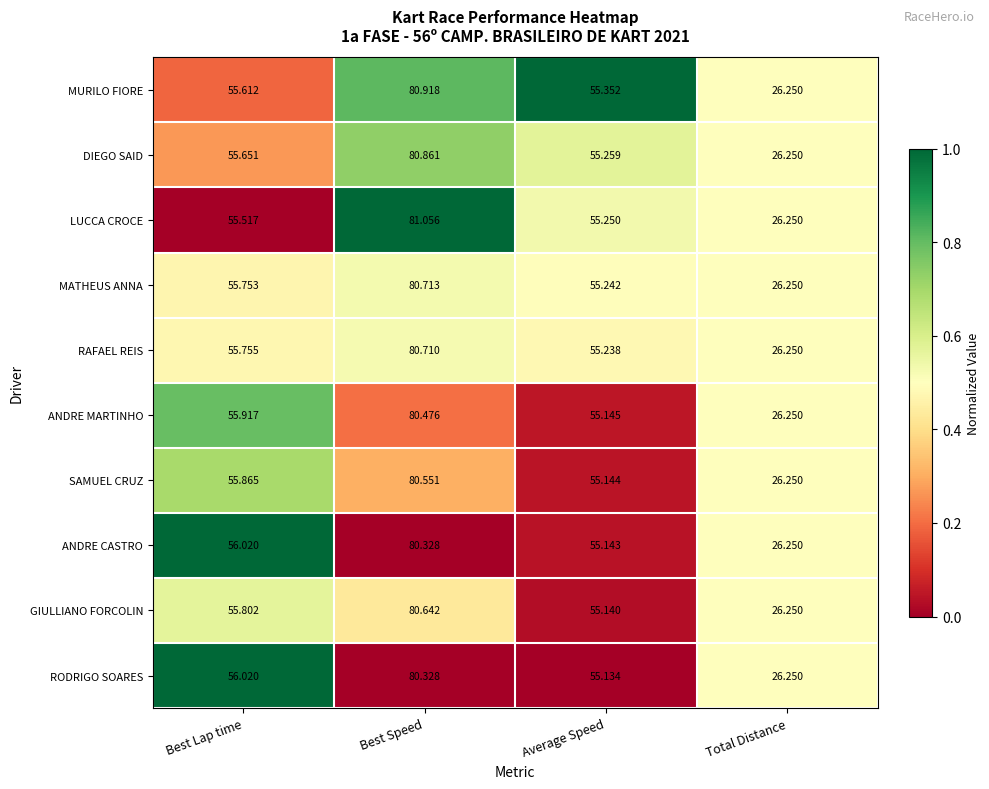

Which series has the largest total across all categories?

MURILO FIORE